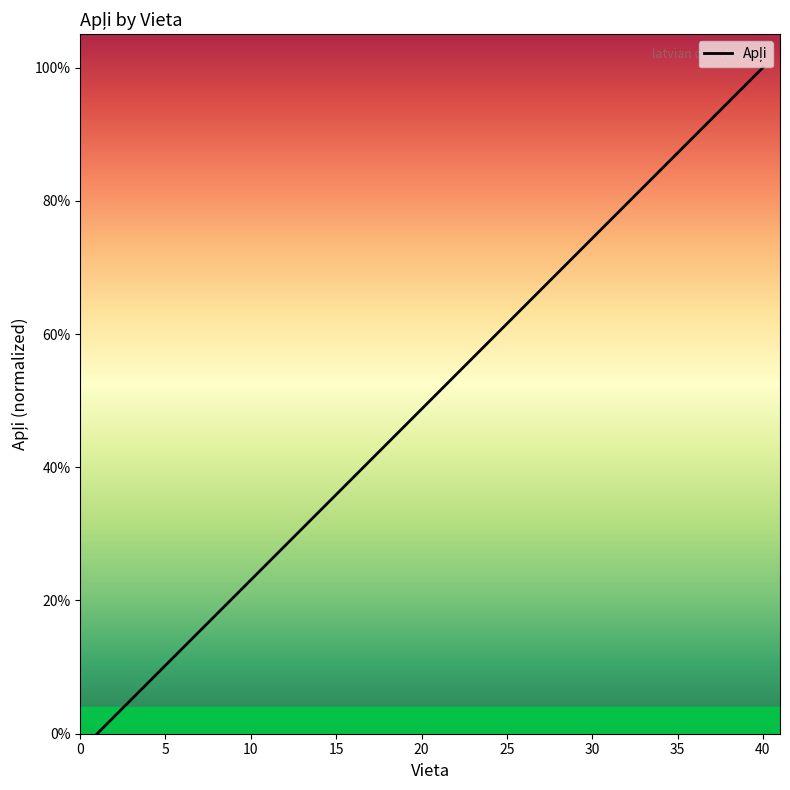

Which has a higher value, 35 or 5?

35